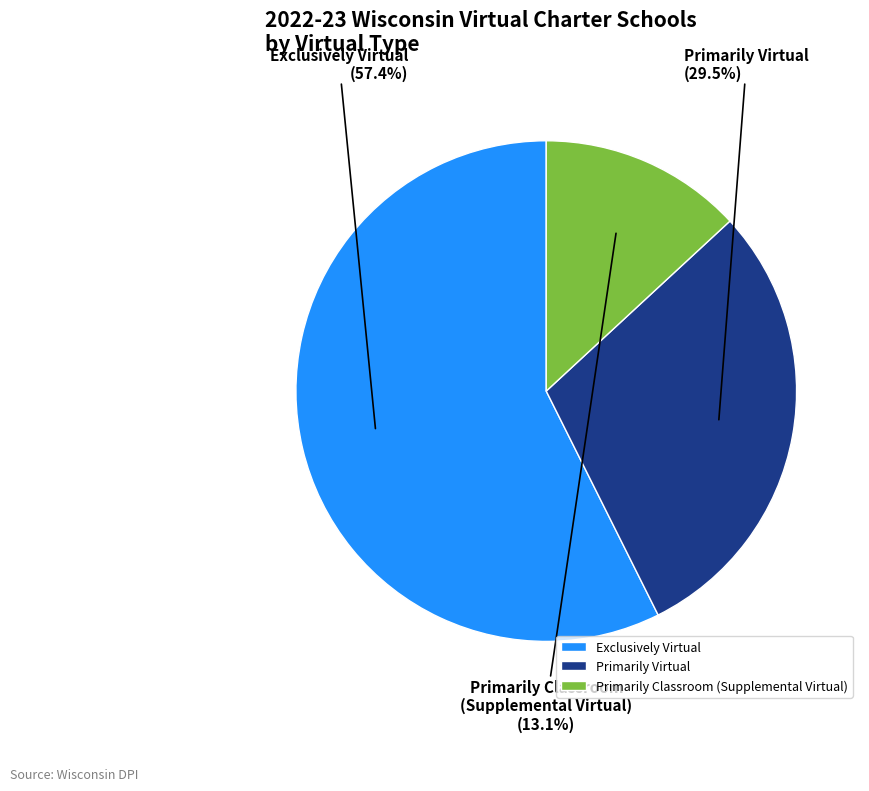

How many segments does this pie chart have?

3